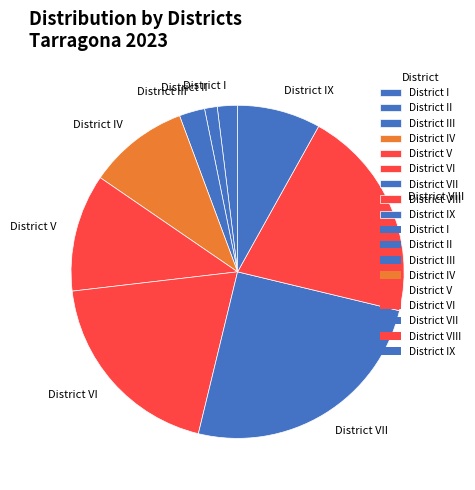

What is the ratio of the value at District VII to the value at District I?

12.8